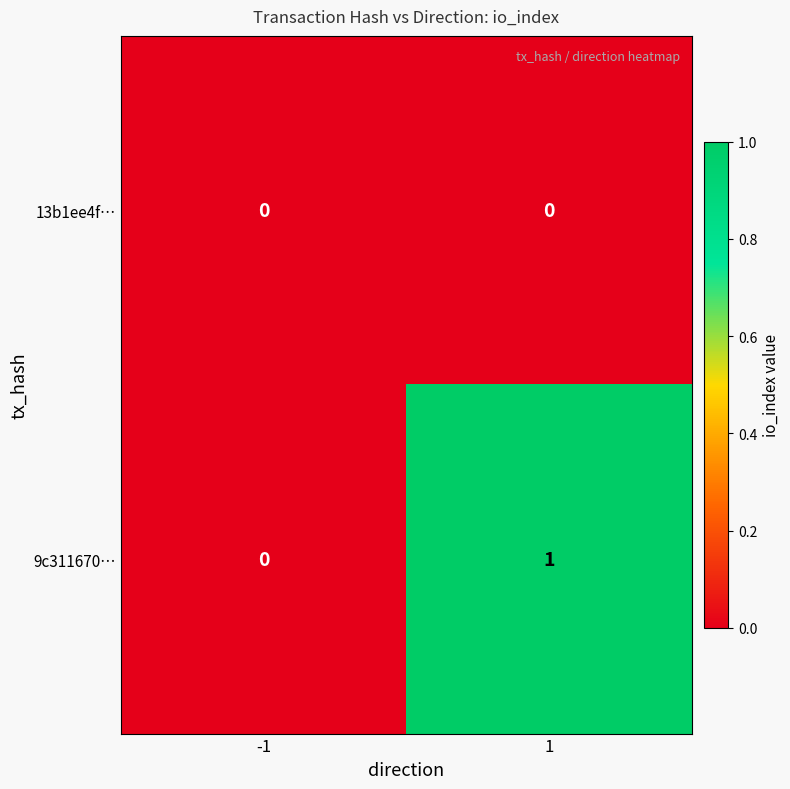

True or false: 9c311670… has a value of 1 at 1.

True